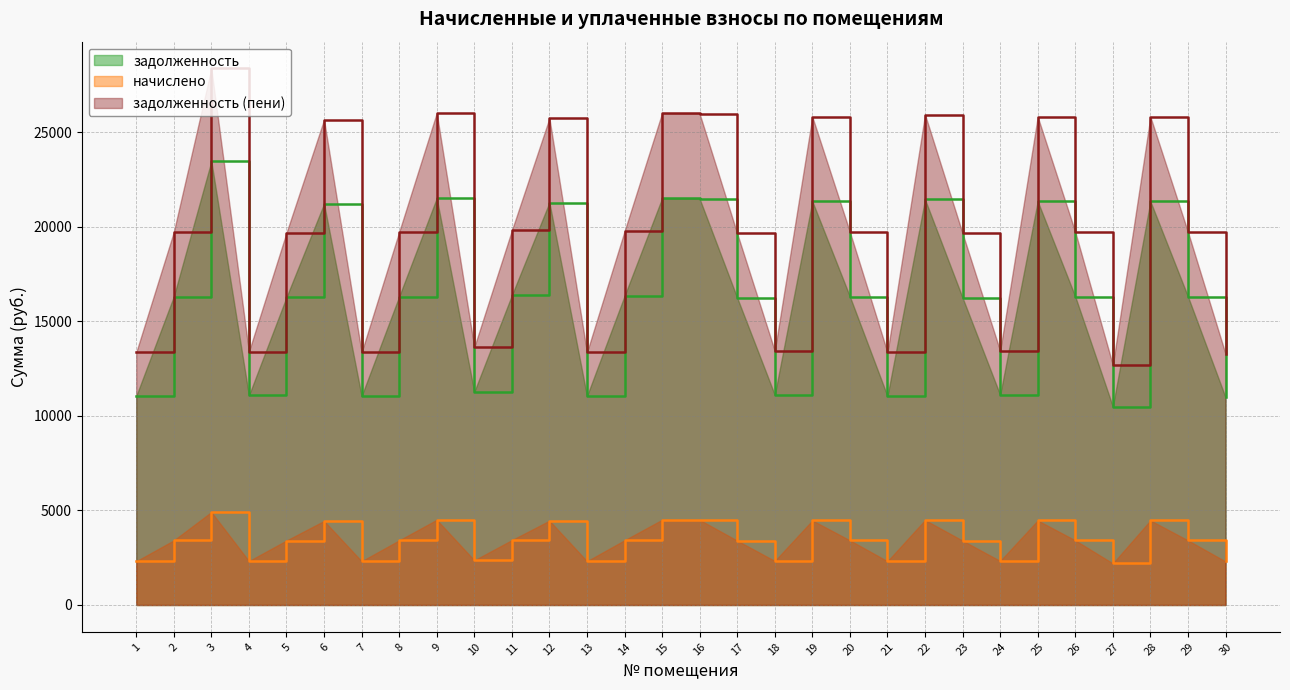

Between 14 and 21, which is larger?

14